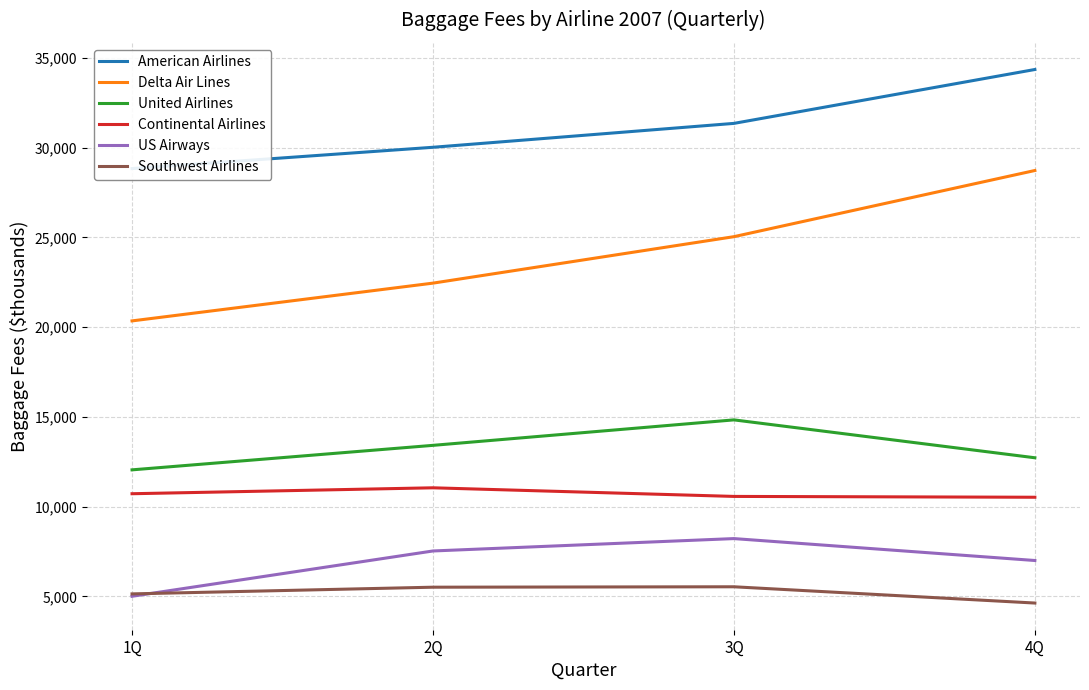

What value does the Delta Air Lines series have at 2Q, to the nearest 100?

22400